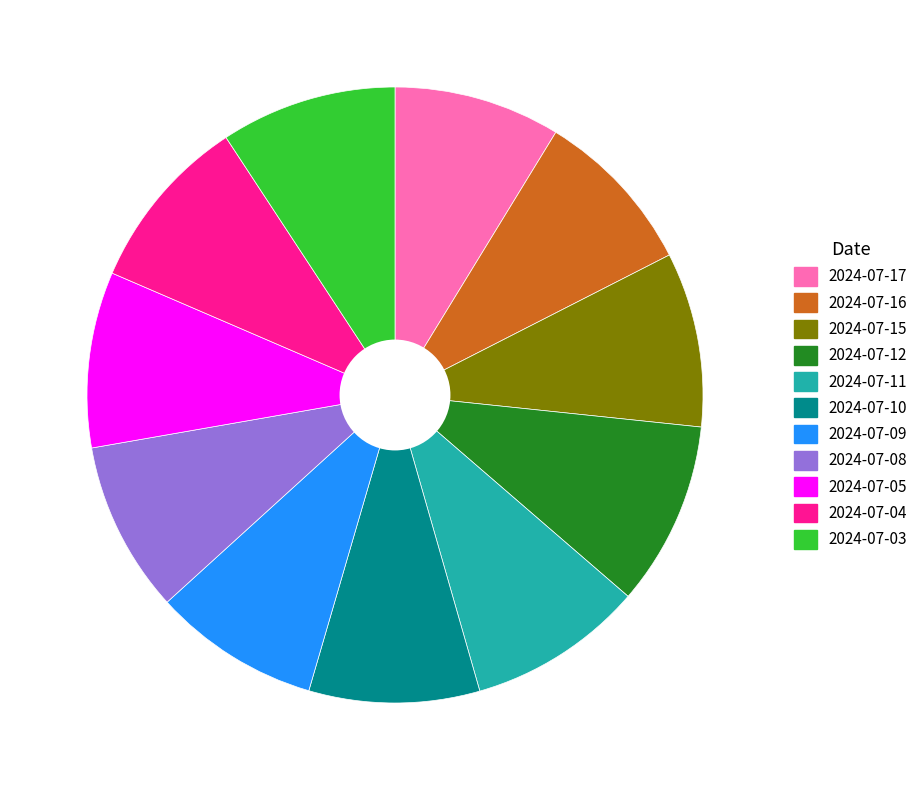

Does 2024-07-09 represent more than half of the total?

No